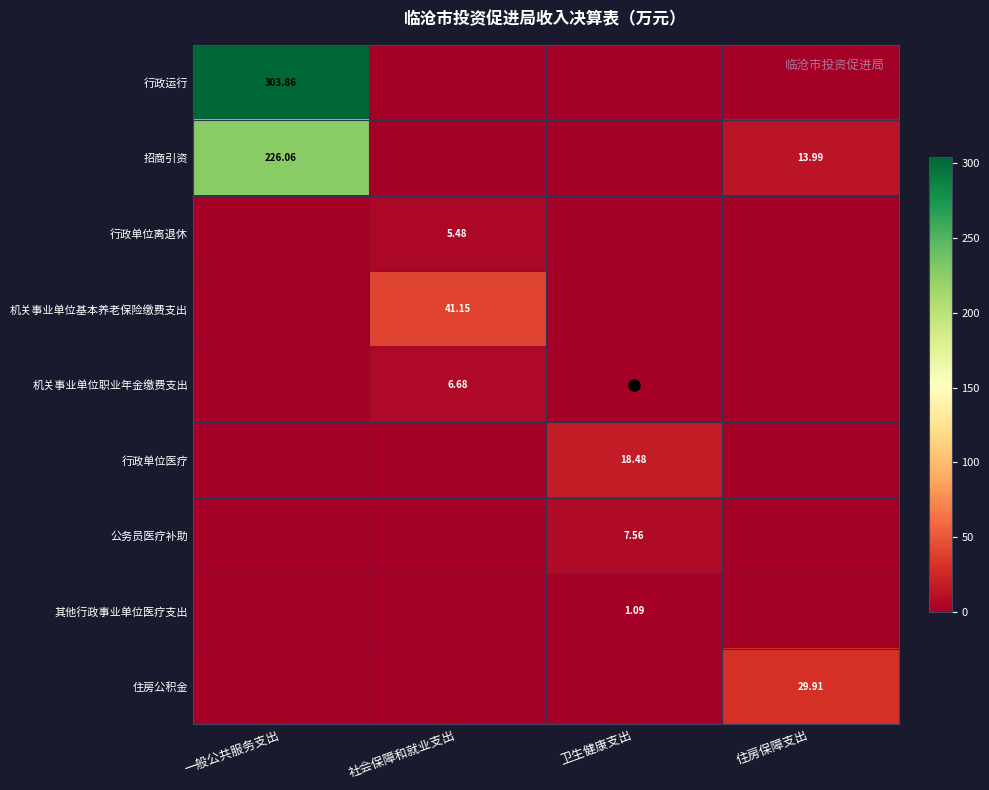

What is the maximum value shown in the chart?

303.9